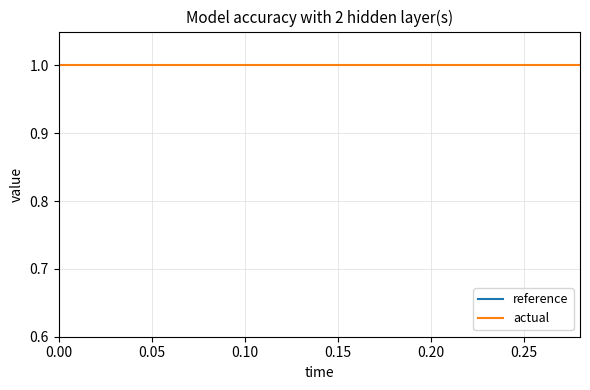

How many lines are shown in the chart?

2